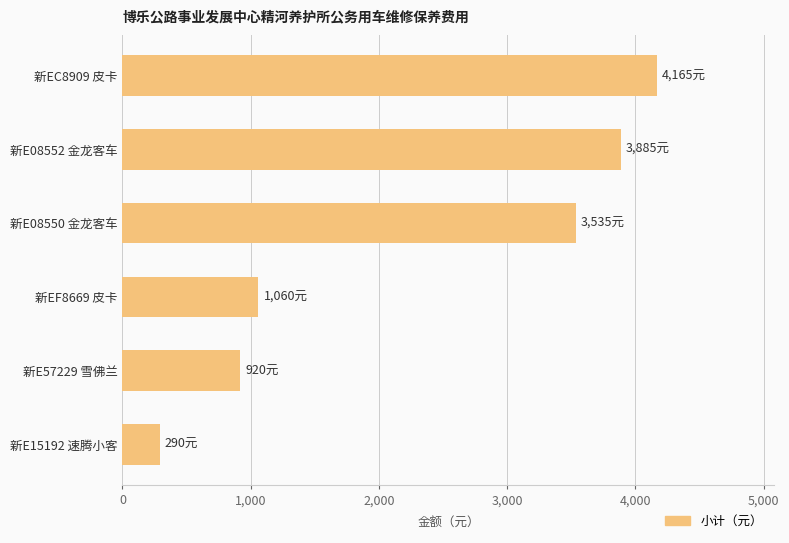

What is the change in value from 新E57229 雪佛兰 to 新EC8909 皮卡?

+3245